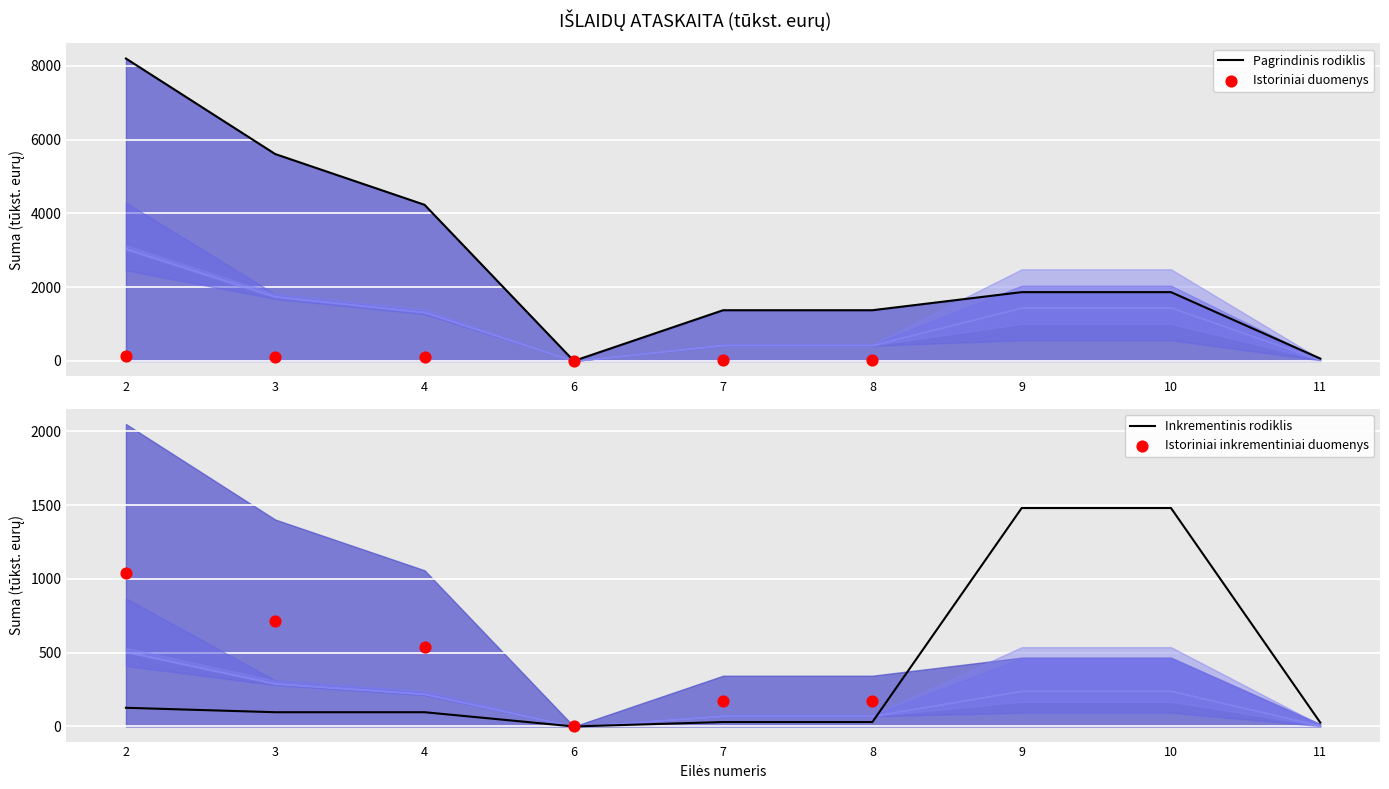

What is the total value across all series at 10?

3343.9